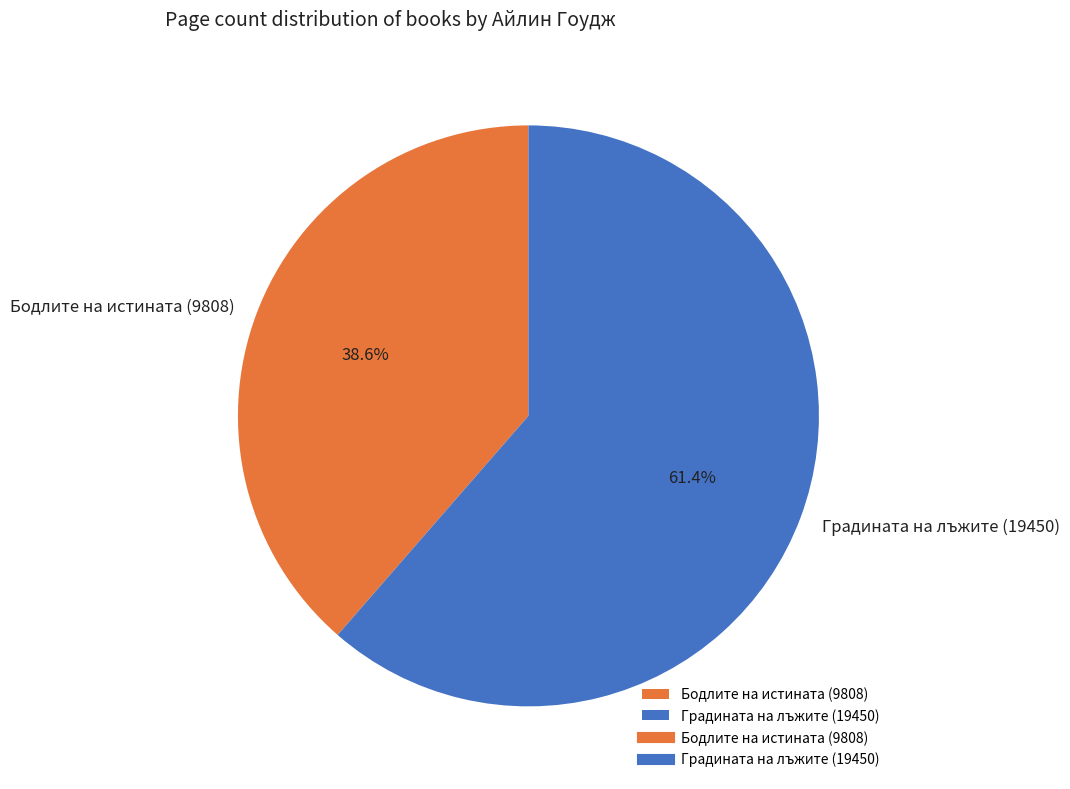

What is the total percentage of Бодлите на истината (9808) and Градината на лъжите (19450)?

100.0%